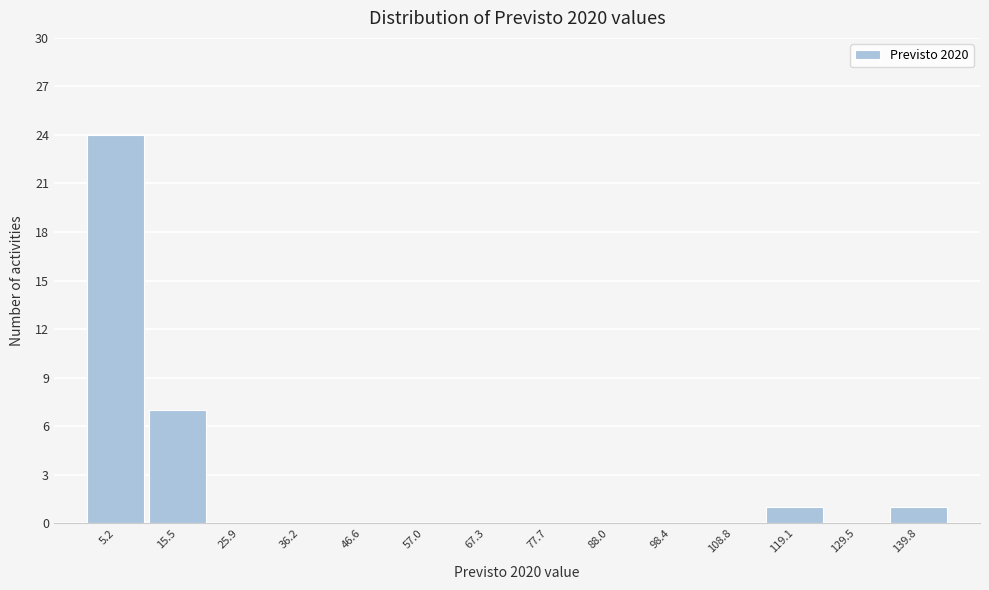

Reading left to right, list every bar in this chart as the range it spans on the x-axis followed by its height. Neither the bar edges nor the heights are printed on the chart, so give them approximately, as read against the axes.

0 to 10: 24
10 to 20: 7
20 to 32: 0
32 to 42: 0
42 to 52: 0
52 to 62: 0
62 to 72: 0
72 to 82: 0
82 to 94: 0
94 to 104: 0
104 to 114: 0
114 to 124: 1
124 to 134: 0
134 to 146: 1